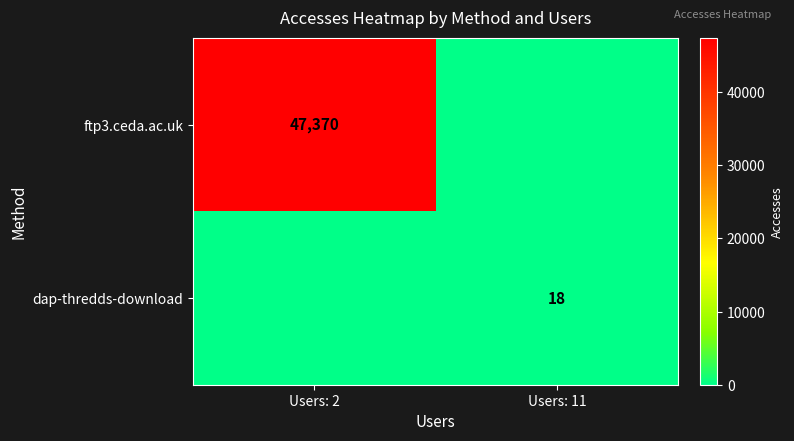

The value of ftp3.ceda.ac.uk at Users: 2 is 13324. True or false?

False